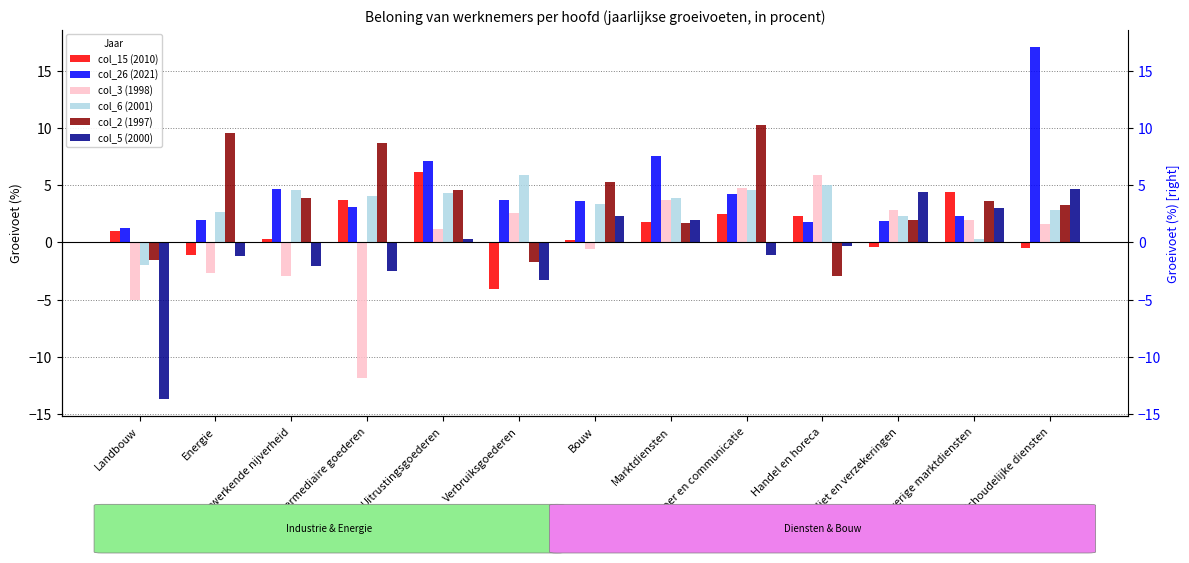

Read the col_2 (1997) value at Intermediaire goederen.

8.7